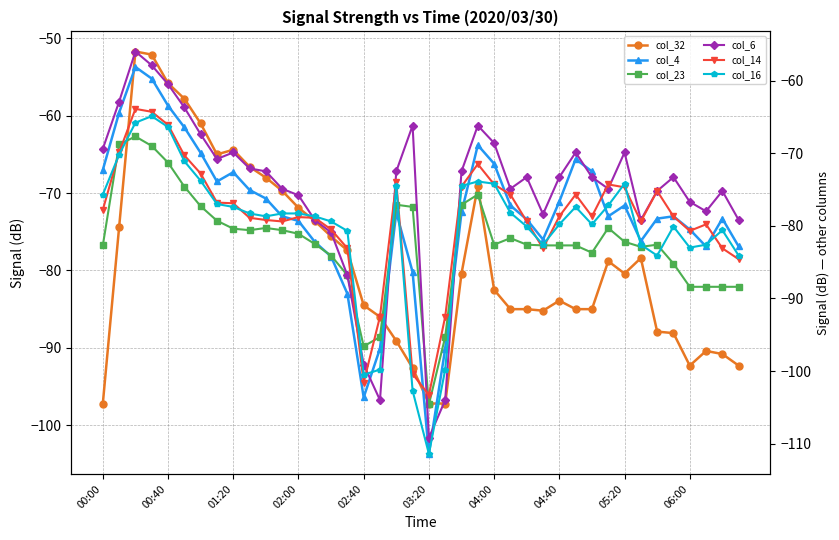

What is the average value of the col_16 series?

-80.3